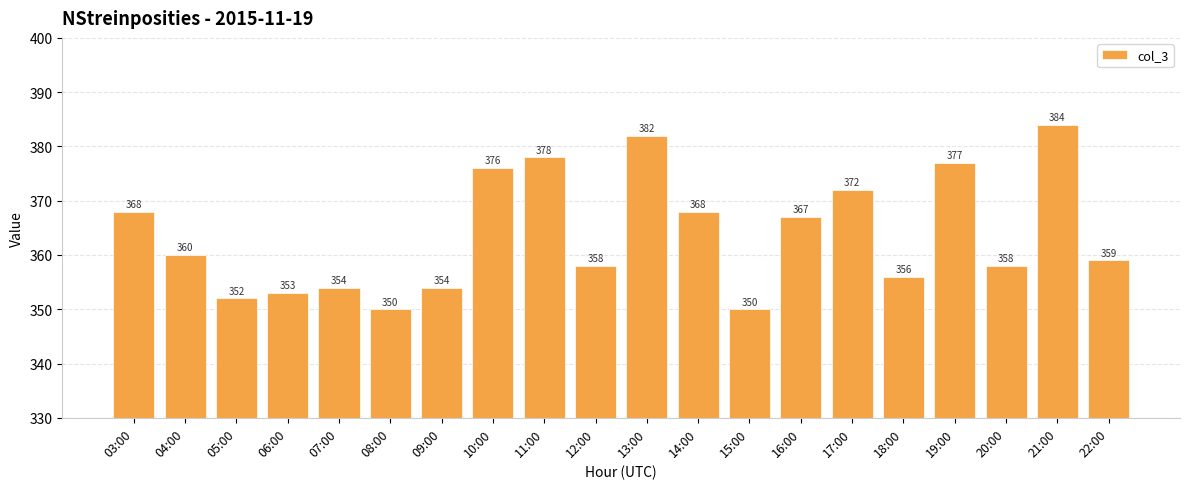

At which label does the data first exceed 360?

03:00